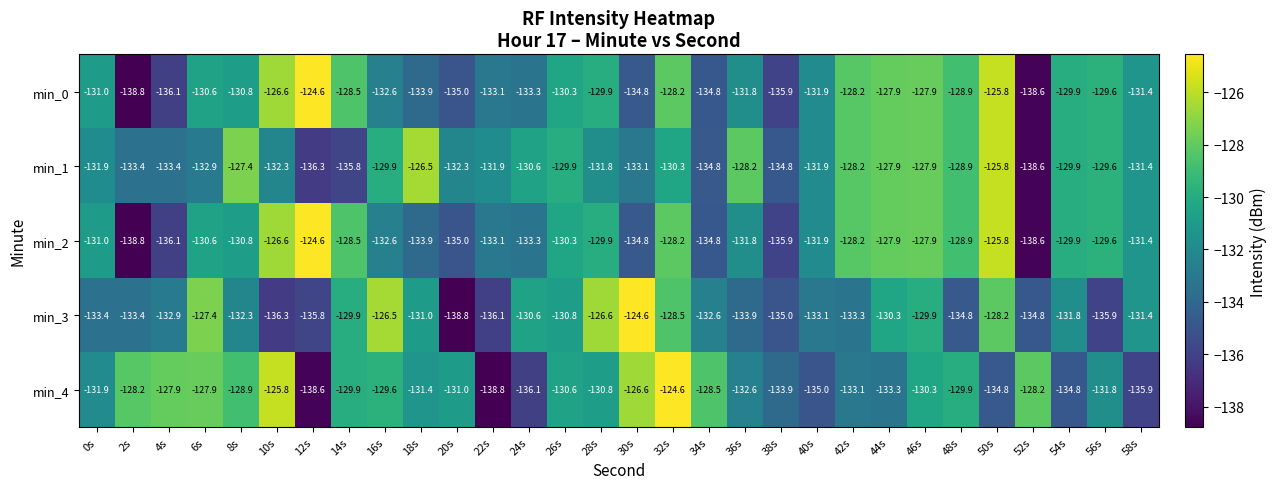

What is the minimum value shown in the chart?

-138.8